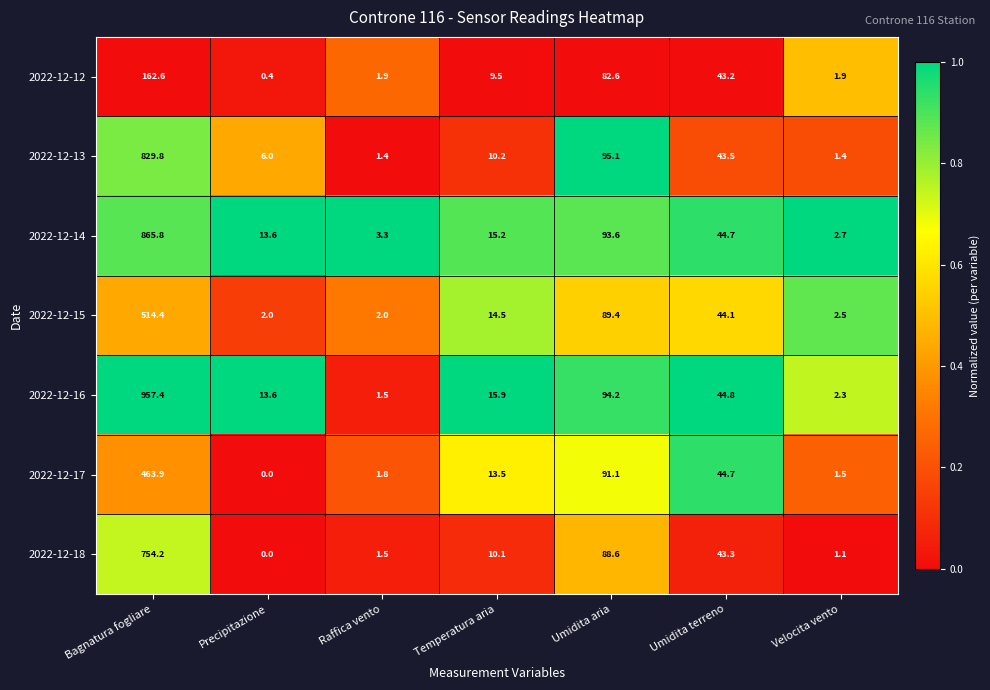

The value of 2022-12-16 at Velocita vento is 2.3. True or false?

True